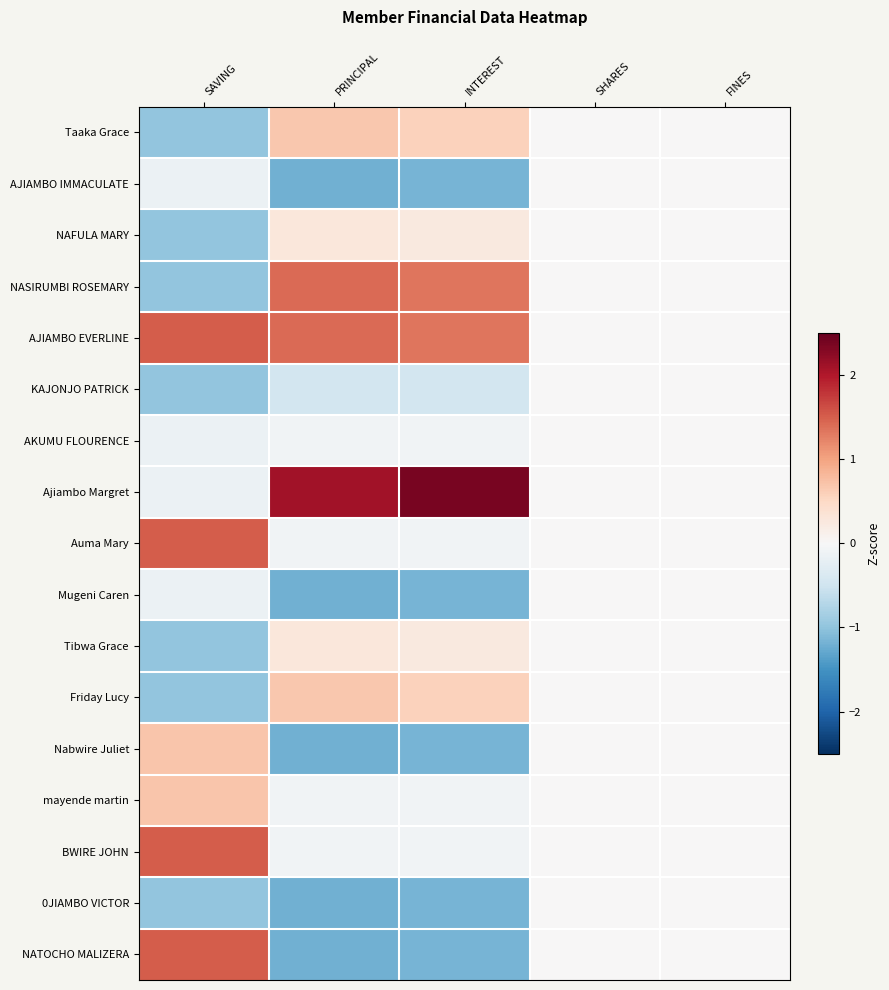

List the series in order of their peak value, highest first.

Ajiambo Margret, AJIAMBO EVERLINE, Auma Mary, BWIRE JOHN, NATOCHO MALIZERA, NASIRUMBI ROSEMARY, Nabwire Juliet, mayende martin, Taaka Grace, Friday Lucy, NAFULA MARY, Tibwa Grace, AJIAMBO IMMACULATE, KAJONJO PATRICK, AKUMU FLOURENCE, Mugeni Caren, 0JIAMBO VICTOR